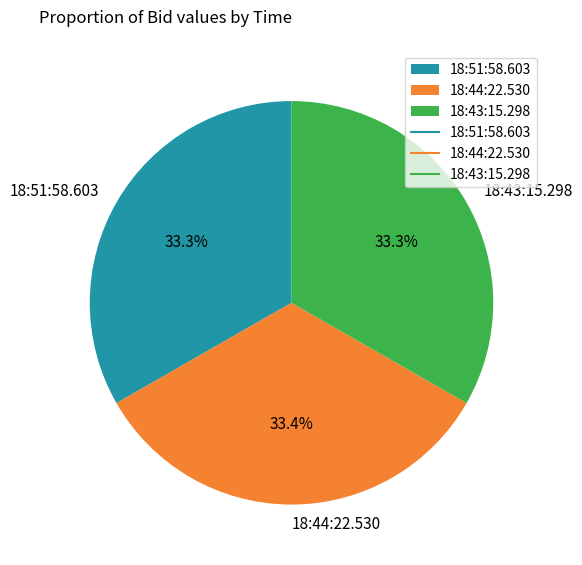

Does 18:44:22.530 represent more than half of the total?

No